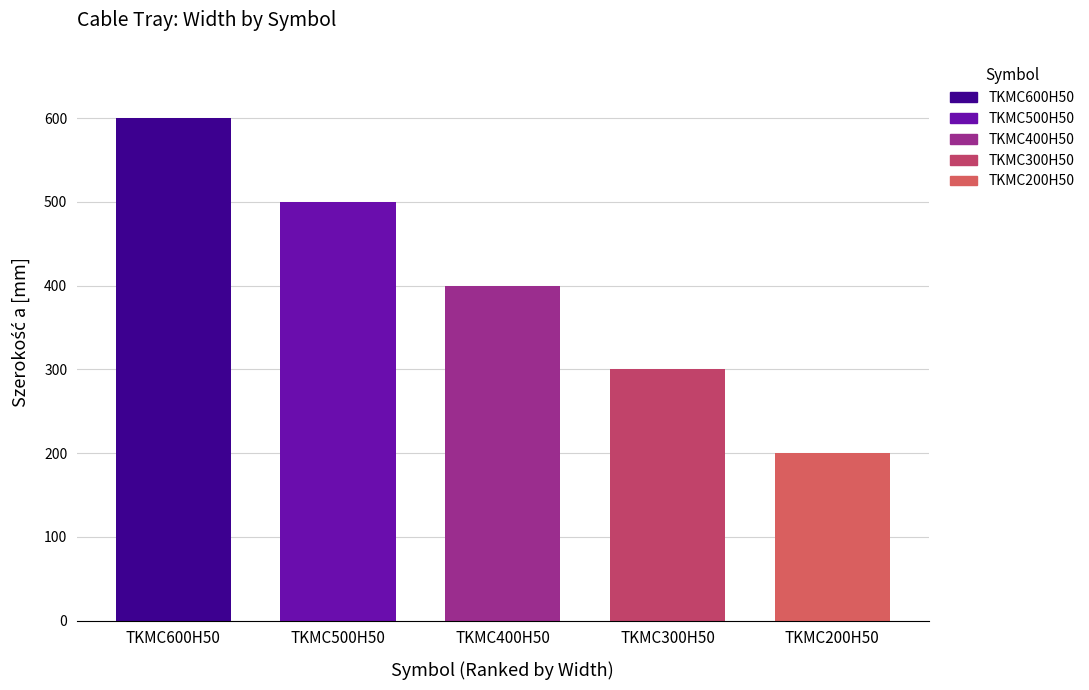

What is the value of the 3rd bar from the left?

400